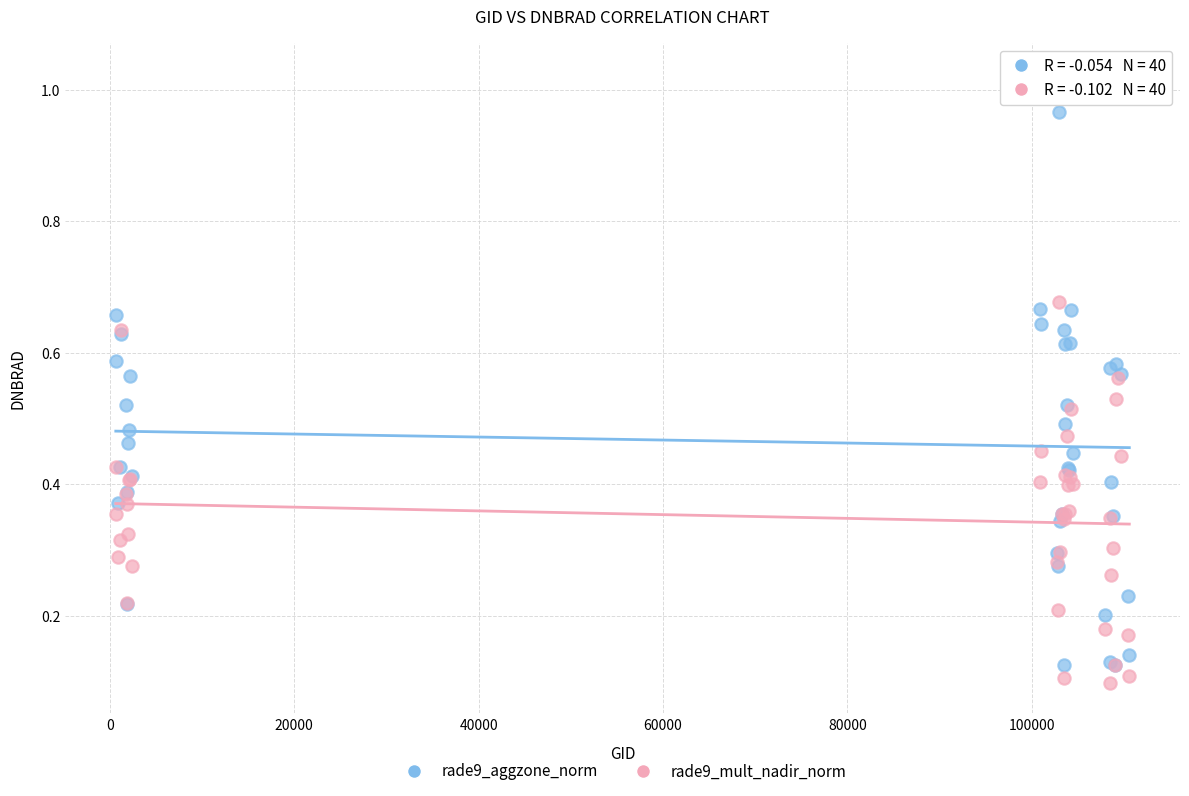

Which series has the largest Y range (max minus min)?

rade9_aggzone_norm